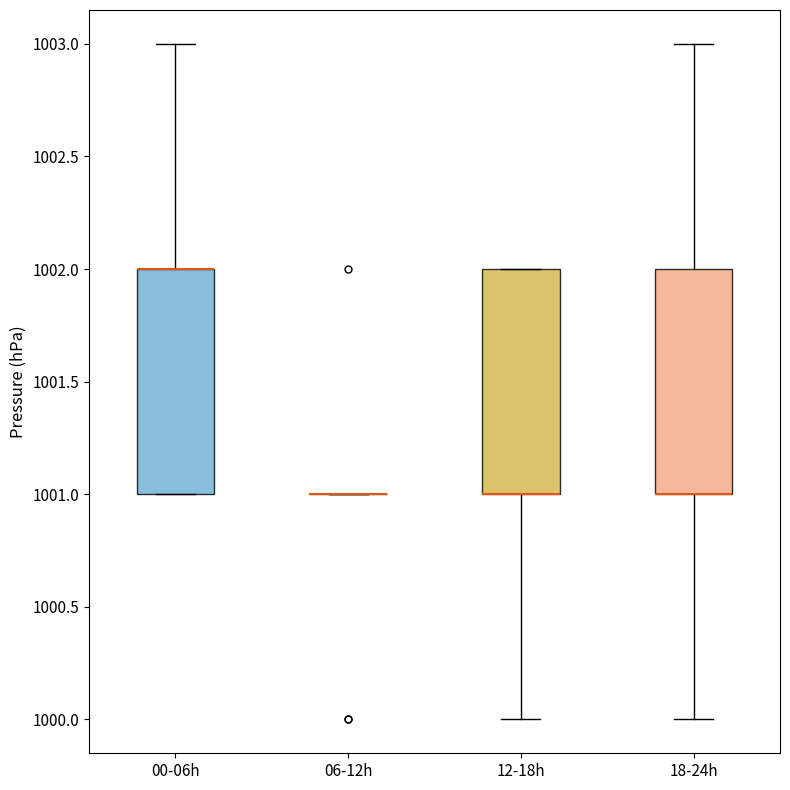

Reading left to right, read every box against the y-axis: the position of its median line, the range the box covers, and the ends of its whiskers. The values are not printed on the chart, so give them approximately, as read against the axis.

00-06h: median 1002 (drawn on the box's upper edge), box 1001 to 1002, whiskers 1001 to 1003
06-12h: box collapsed to a line at 1001, whiskers 1001 to 1001
12-18h: median 1001 (drawn on the box's lower edge), box 1001 to 1002, whiskers 1000 to 1002
18-24h: median 1001 (drawn on the box's lower edge), box 1001 to 1002, whiskers 1000 to 1003